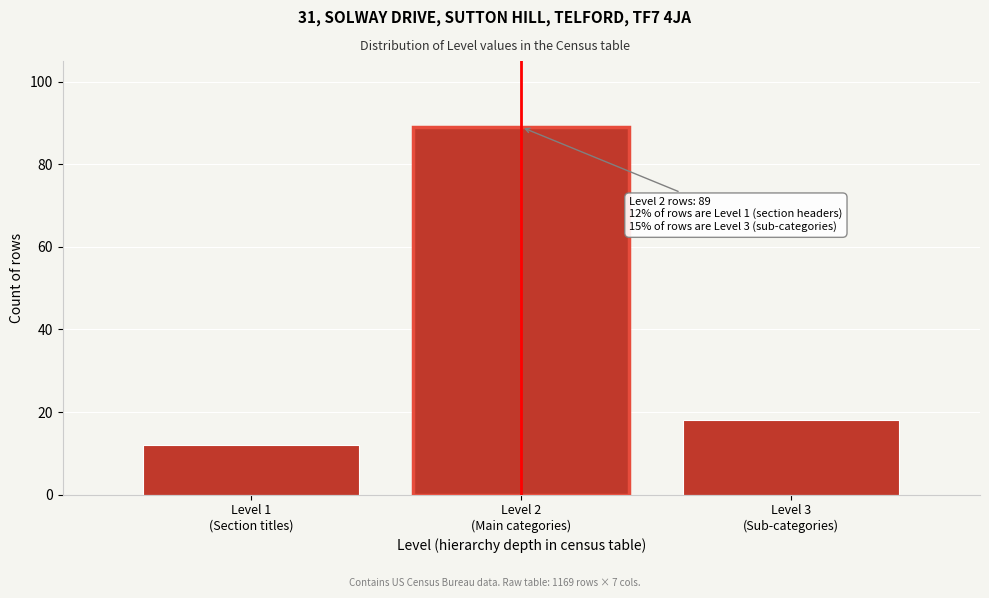

Reading left to right, list all the values displayed in this chart.

12	89	18